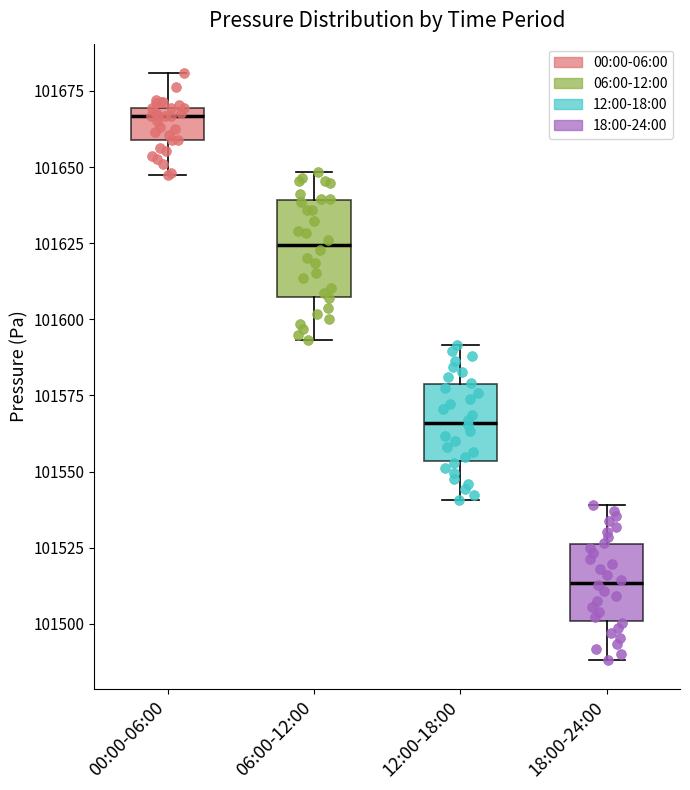

Reading left to right, read every box against the y-axis: the position of its median line, the range the box covers, and the ends of its whiskers. The values are not printed on the chart, so give them approximately, as read against the axis.

00:00-06:00: median 101665, box 101660 to 101670, whiskers 101645 to 101680
06:00-12:00: median 101625, box 101605 to 101640, whiskers 101595 to 101650
12:00-18:00: median 101565, box 101555 to 101580, whiskers 101540 to 101590
18:00-24:00: median 101515, box 101500 to 101525, whiskers 101490 to 101540